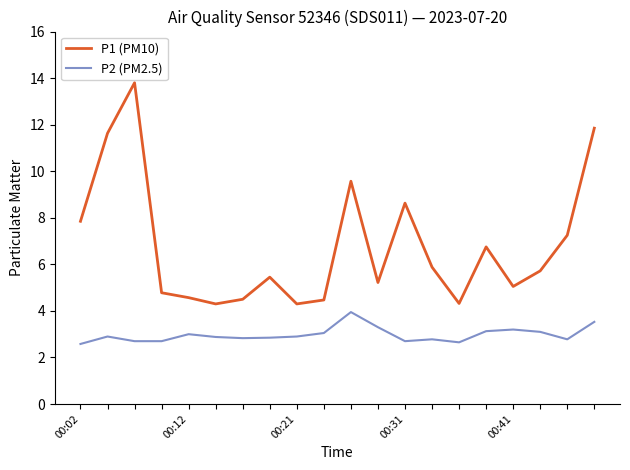

List the series in order of their overall mean, highest first.

P1 (PM10), P2 (PM2.5)